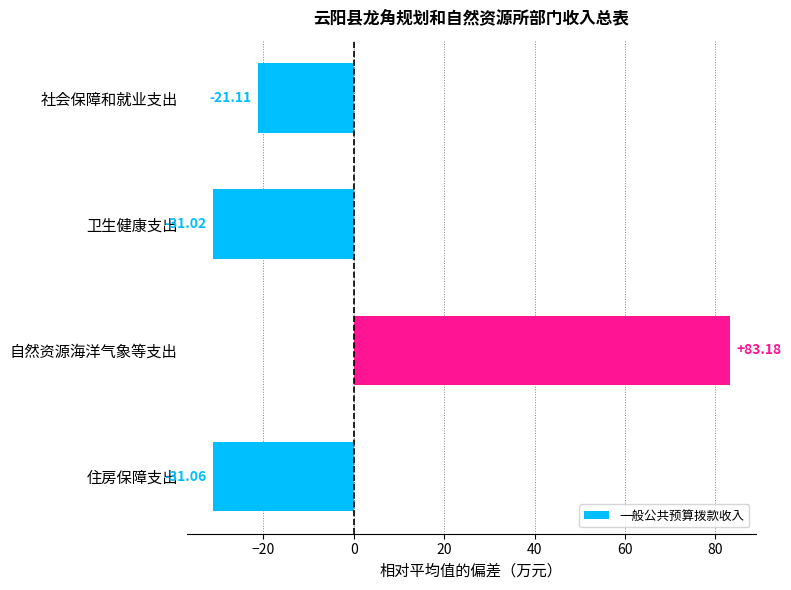

What is the difference between the maximum and second lowest values?

114.2